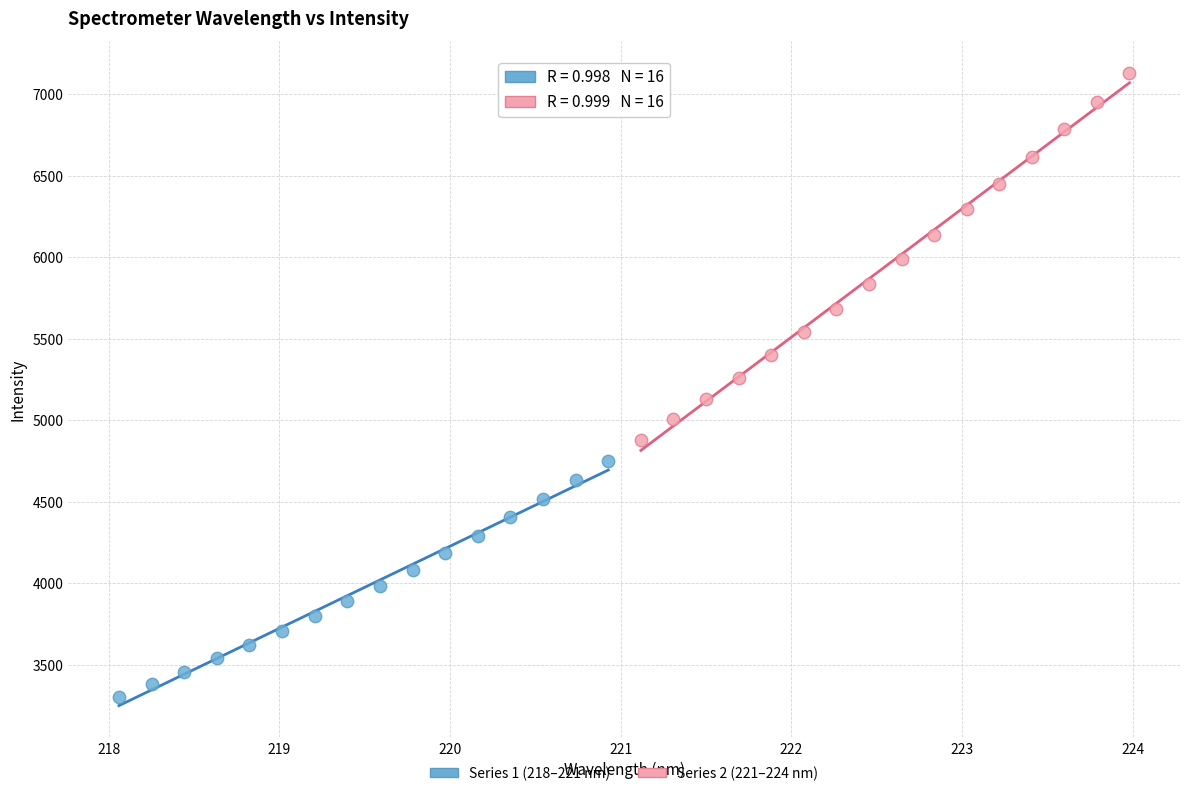

Which series has the largest Y range (max minus min)?

Series 2 (221–224 nm)